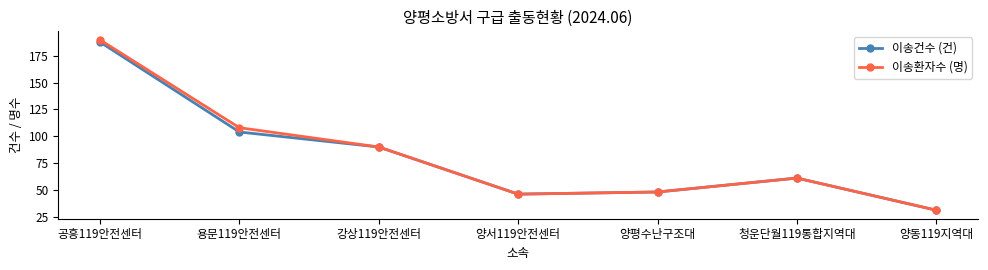

What is the label of the 7th point from the left?

양동119지역대